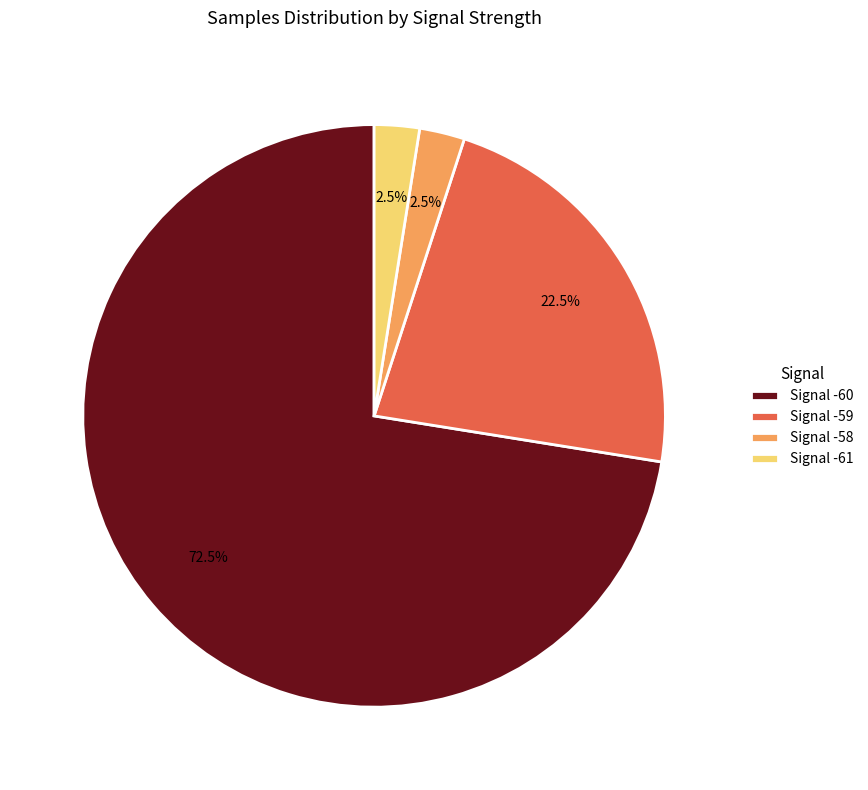

Is there a majority slice in this chart?

Yes